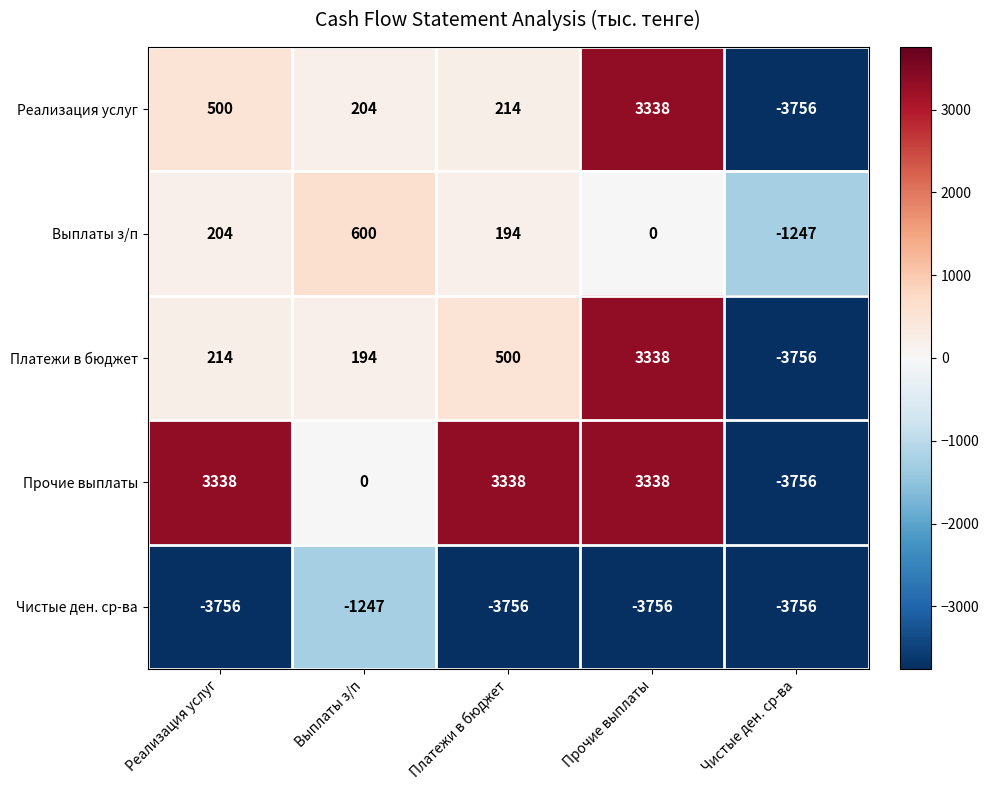

Reading left to right, list all the values displayed in this chart.

Реализация услуг: Реализация услуг=500	Выплаты з/п=204	Платежи в бюджет=214	Прочие выплаты=3338	Чистые ден. ср-ва=-3756
Выплаты з/п: Реализация услуг=204	Выплаты з/п=600	Платежи в бюджет=194	Прочие выплаты=0	Чистые ден. ср-ва=-1247
Платежи в бюджет: Реализация услуг=214	Выплаты з/п=194	Платежи в бюджет=500	Прочие выплаты=3338	Чистые ден. ср-ва=-3756
Прочие выплаты: Реализация услуг=3338	Выплаты з/п=0	Платежи в бюджет=3338	Прочие выплаты=3338	Чистые ден. ср-ва=-3756
Чистые ден. ср-ва: Реализация услуг=-3756	Выплаты з/п=-1247	Платежи в бюджет=-3756	Прочие выплаты=-3756	Чистые ден. ср-ва=-3756